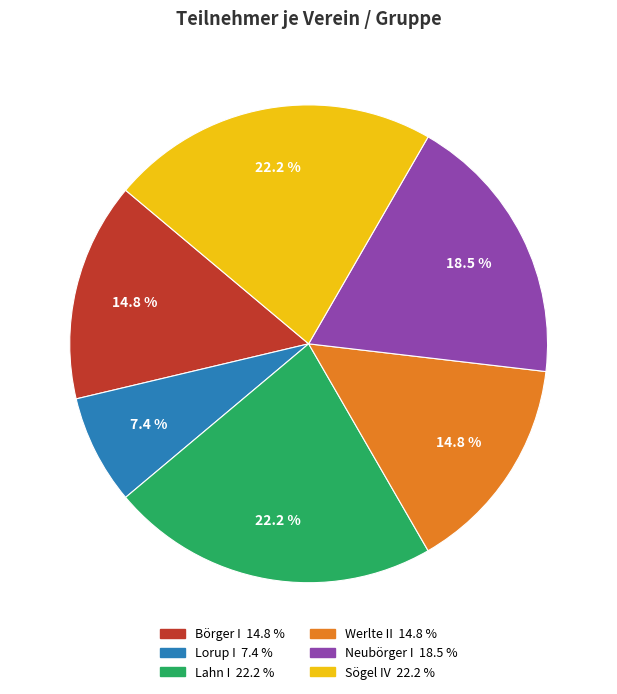

What portion of the pie excludes Sögel IV?

77.8%